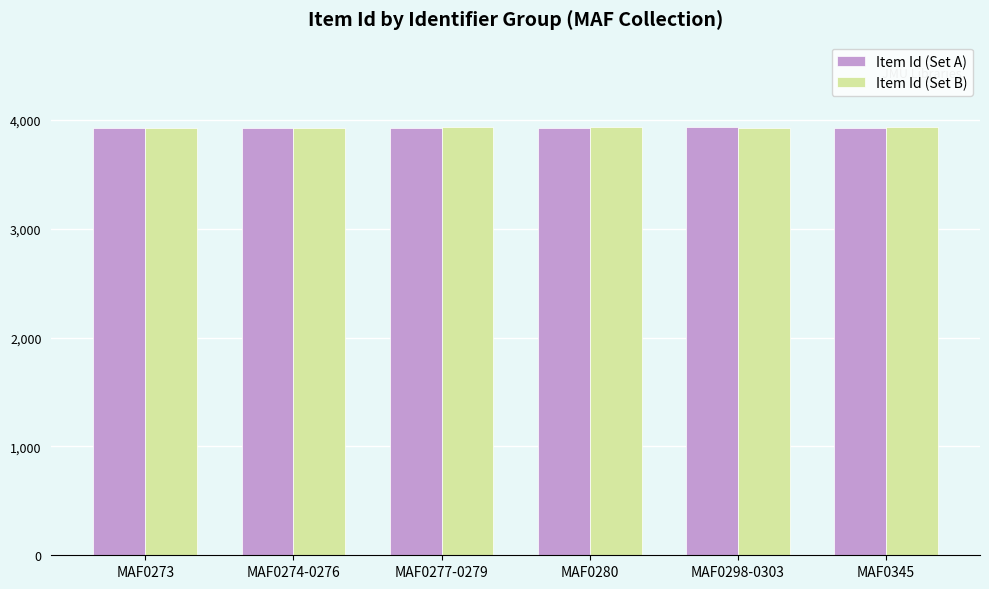

How many distinct data groups are displayed?

2